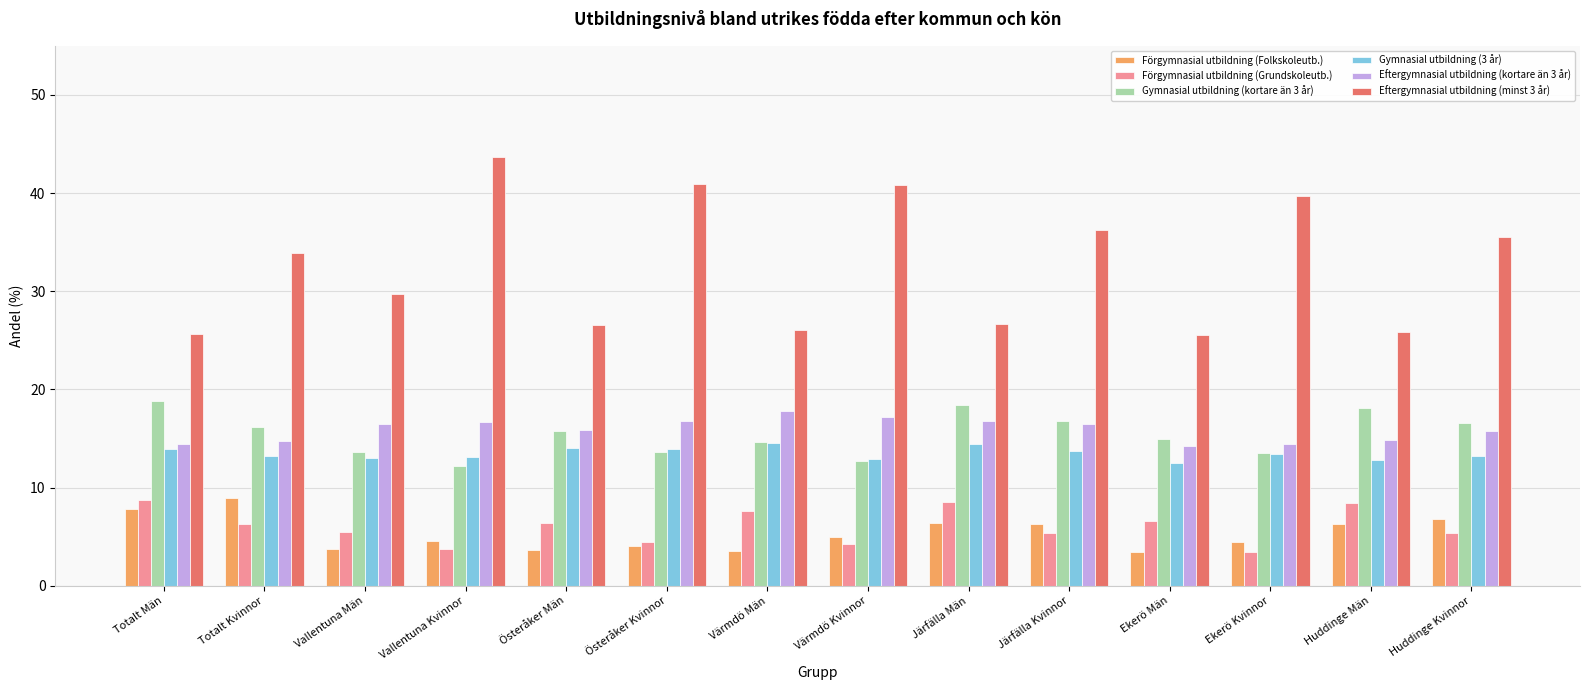

Which series changed the most between Österåker Män and Huddinge Kvinnor?

Eftergymnasial utbildning (minst 3 år)